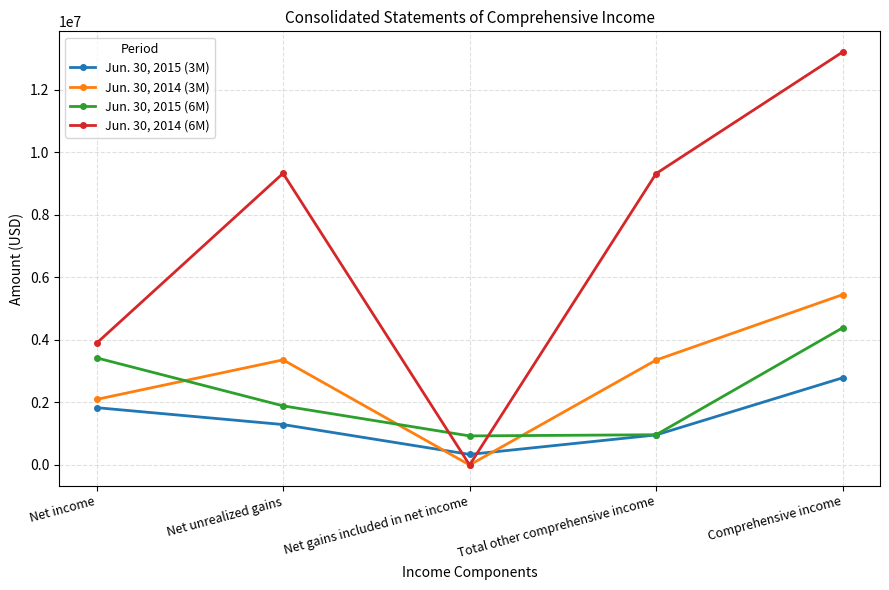

Which series changed the most between Net income and Comprehensive income?

Jun. 30, 2014 (6M)